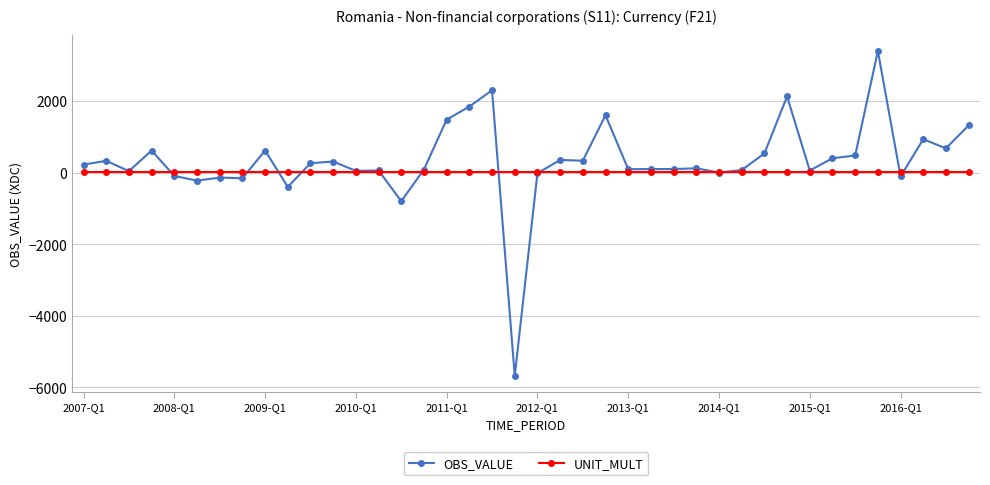

True or false: OBS_VALUE has more than 2 points higher than both neighbors.

True